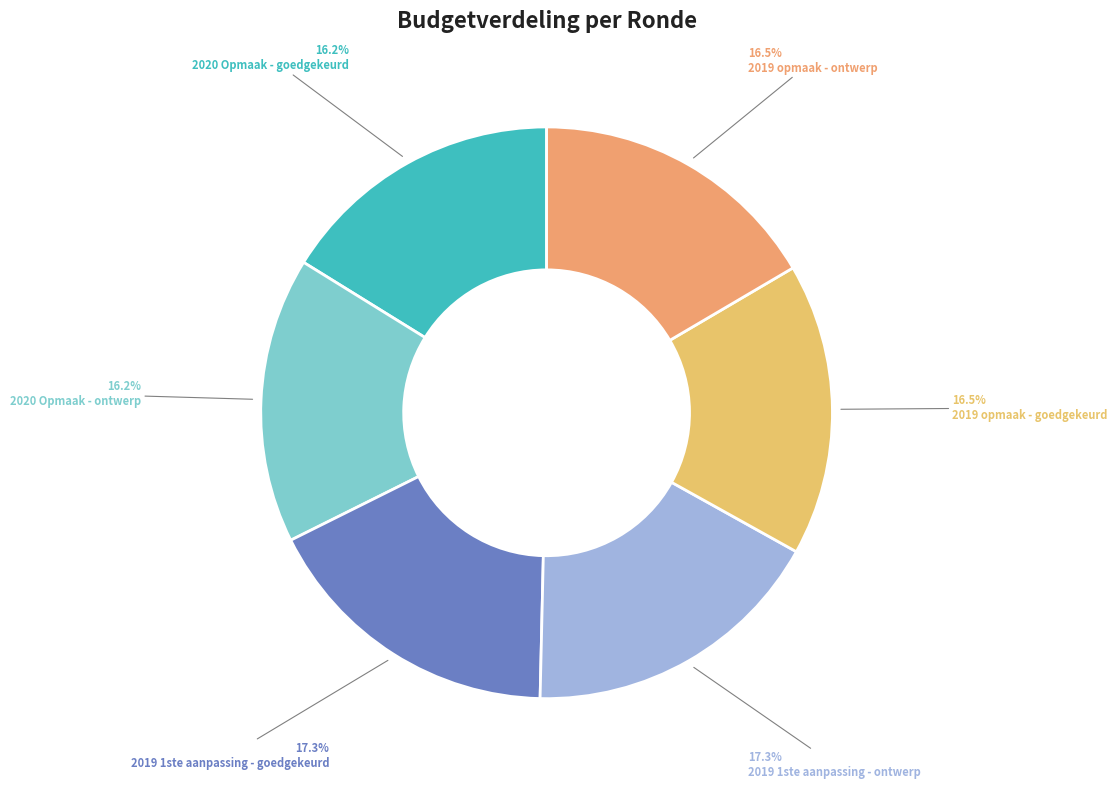

Is it true that 2019 1ste aanpassing - ontwerp is 17% of the pie?

True